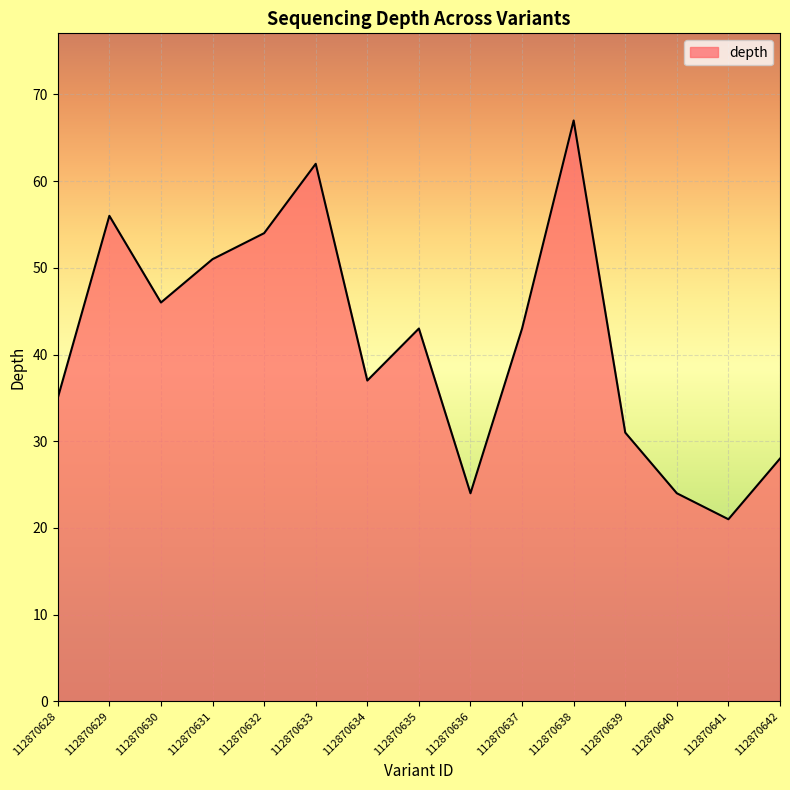

Reading left to right, what are all the values shown in this chart?

35	56	46	51	54	62	37	43	24	43	67	31	24	21	28